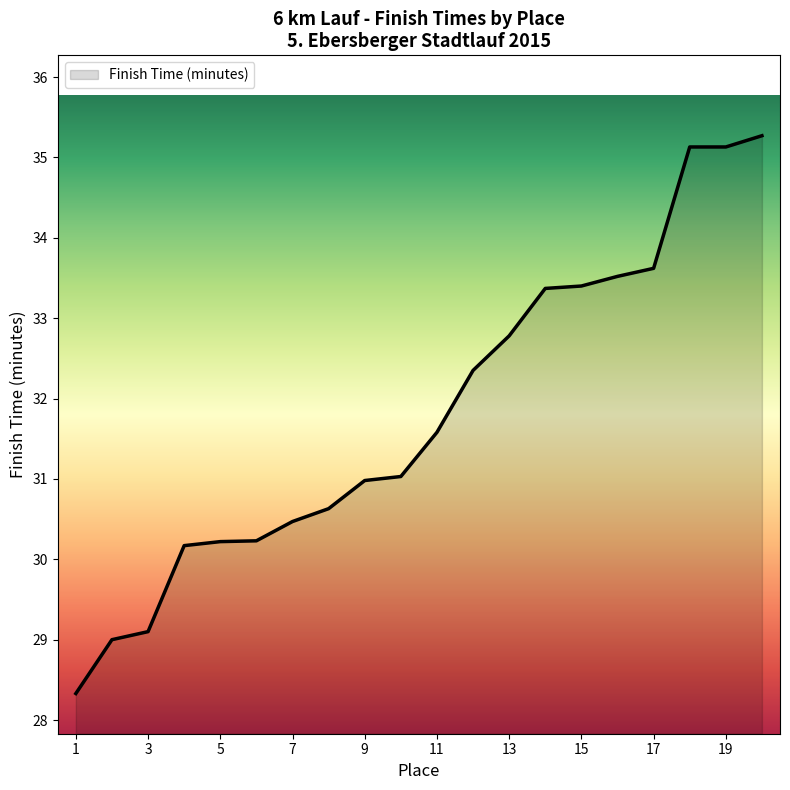

What is the minimum value shown in the chart?

28.3